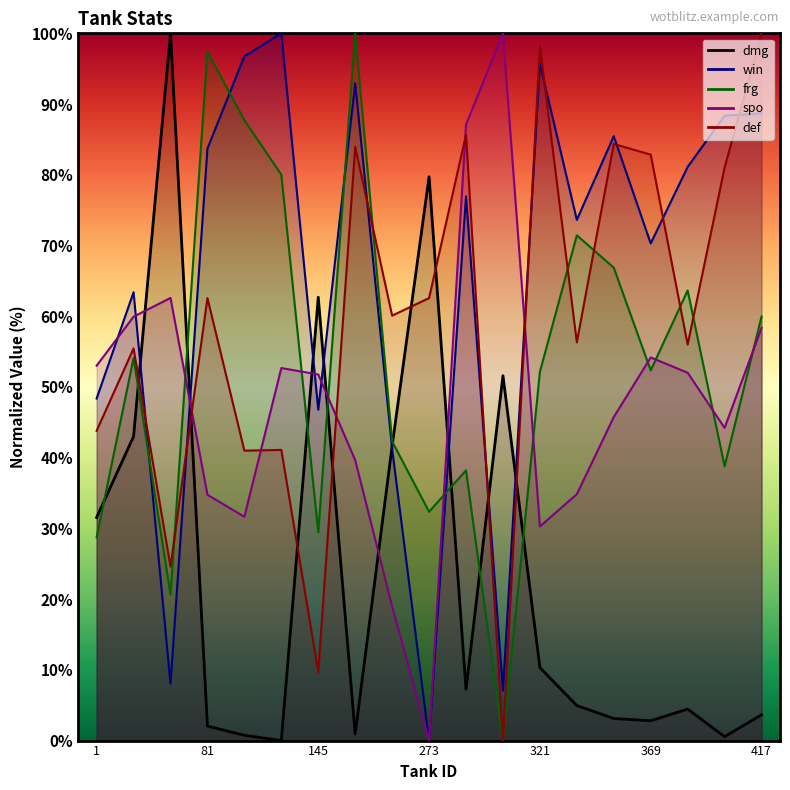

The value of dmg at 337 is 4.9. True or false?

True